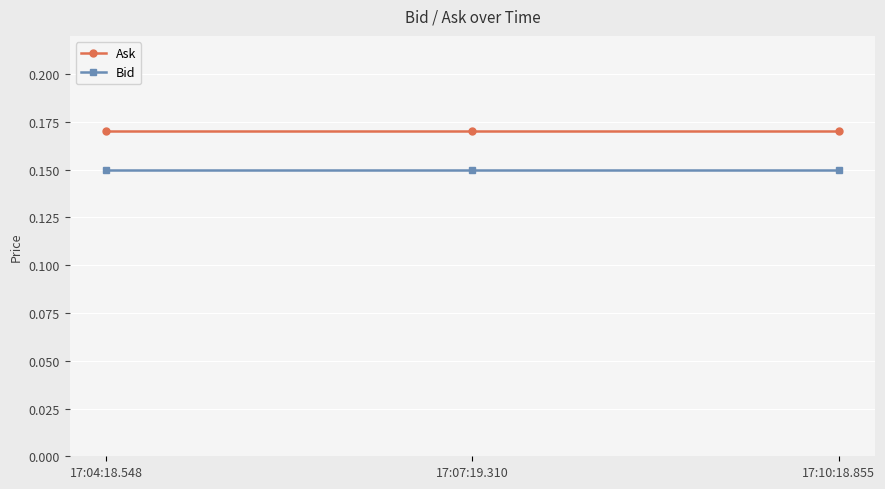

What is the sum of the Bid values at 17:10:18.855 and 17:04:18.548?

0.3